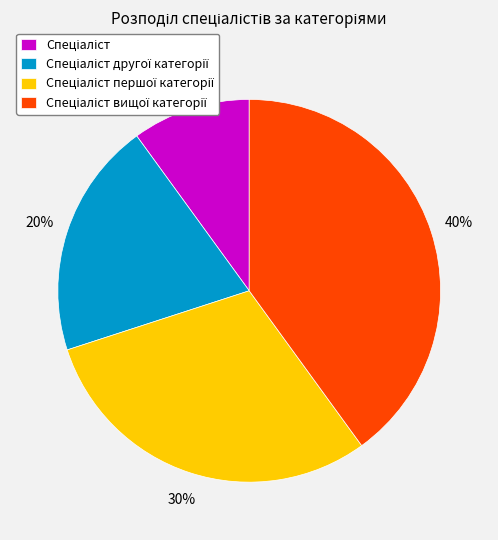

To the nearest percent, what is the average slice percentage?

25%